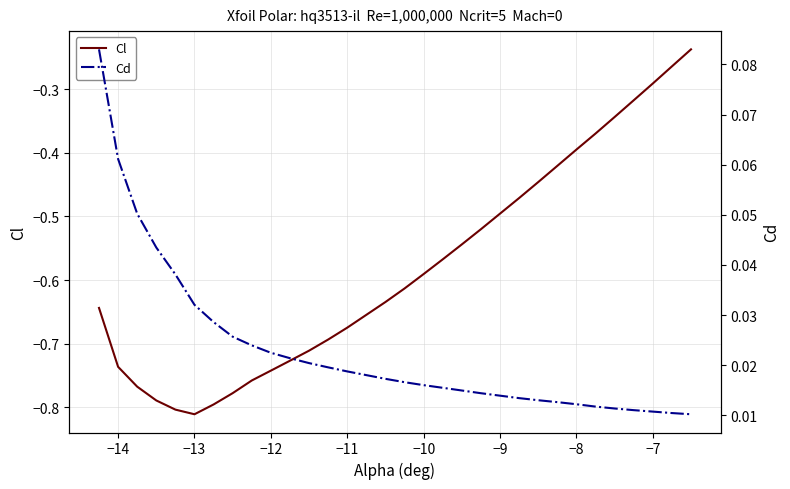

The value of Cl at −8 is -0.4. True or false?

True